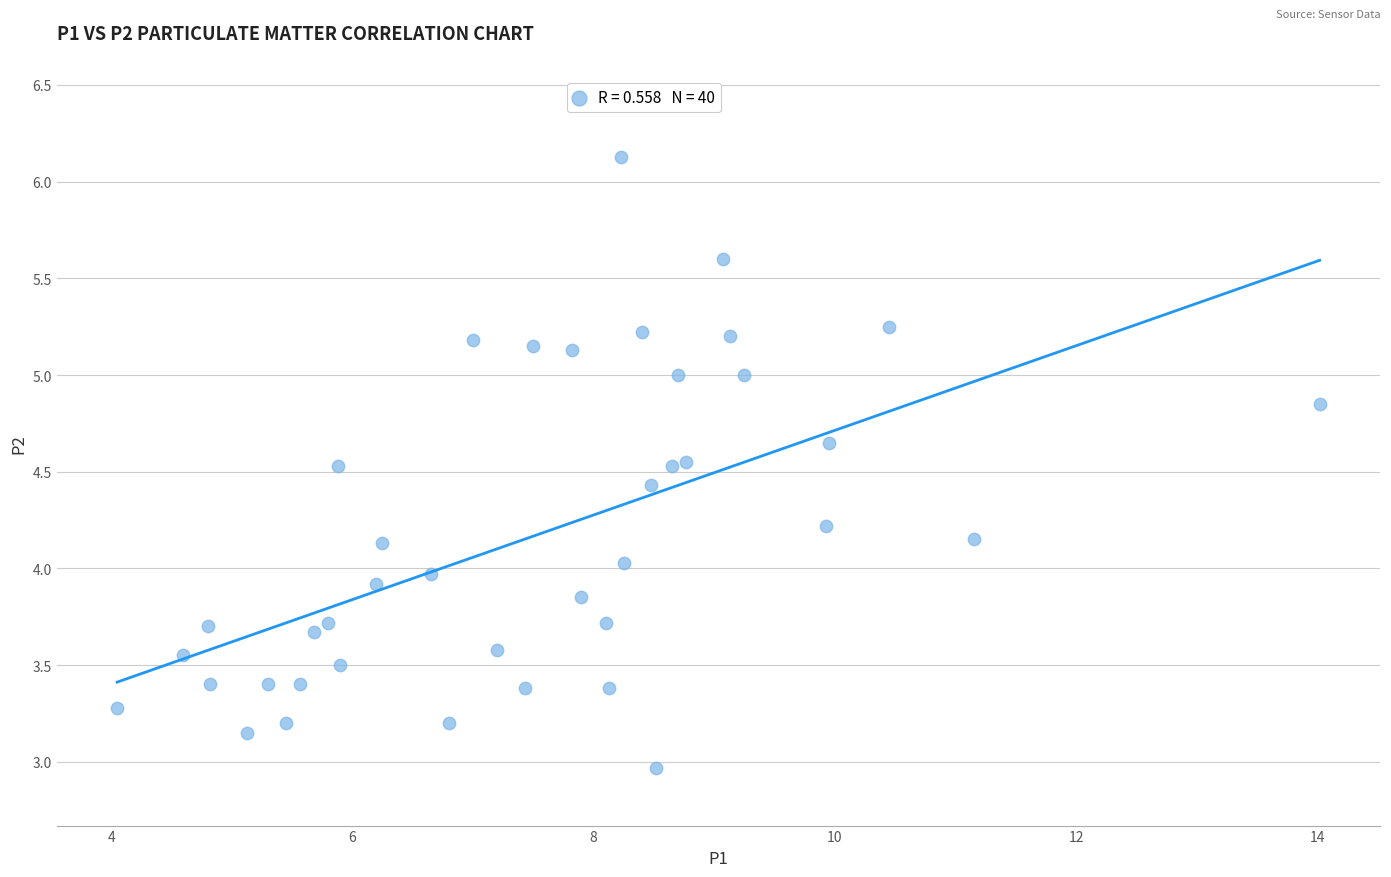

What is the range of Y values (max minus min)?

3.2